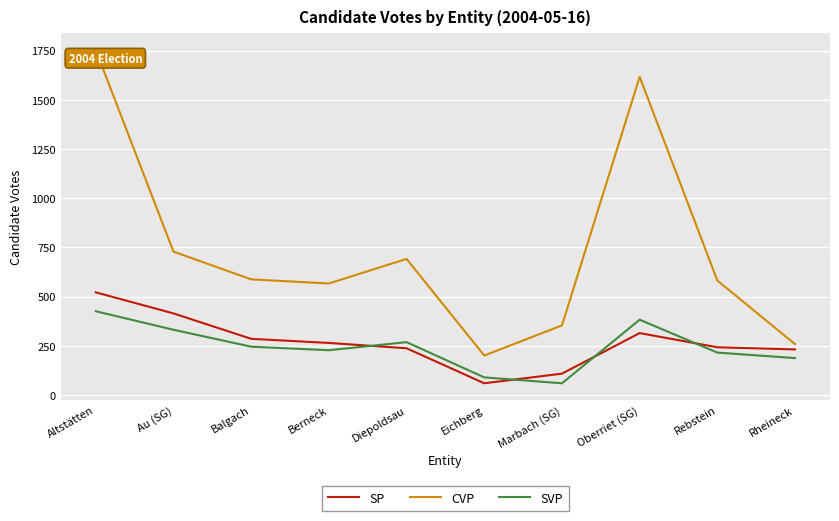

Where do SVP and SP first cross each other?

Berneck and Diepoldsau